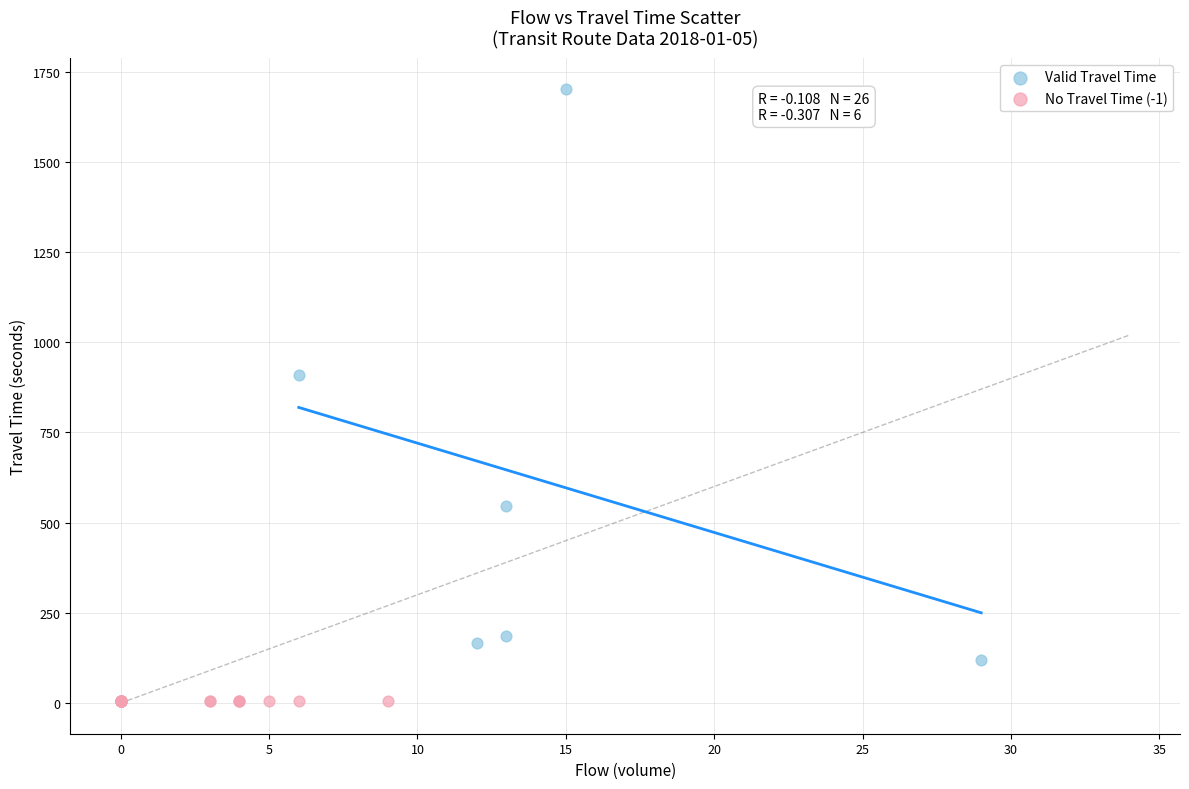

What are all the series names shown in the legend?

Valid Travel Time, No Travel Time (-1)